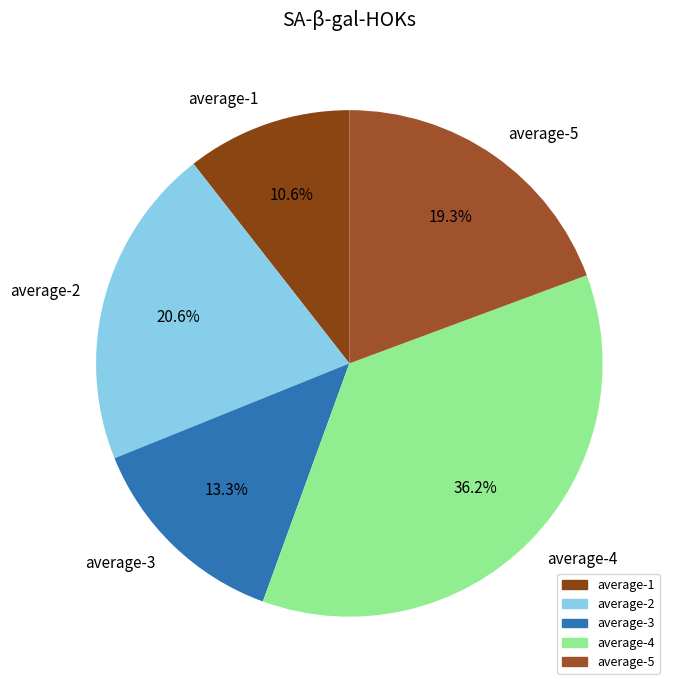

What is the smallest slice in the pie chart?

average-1